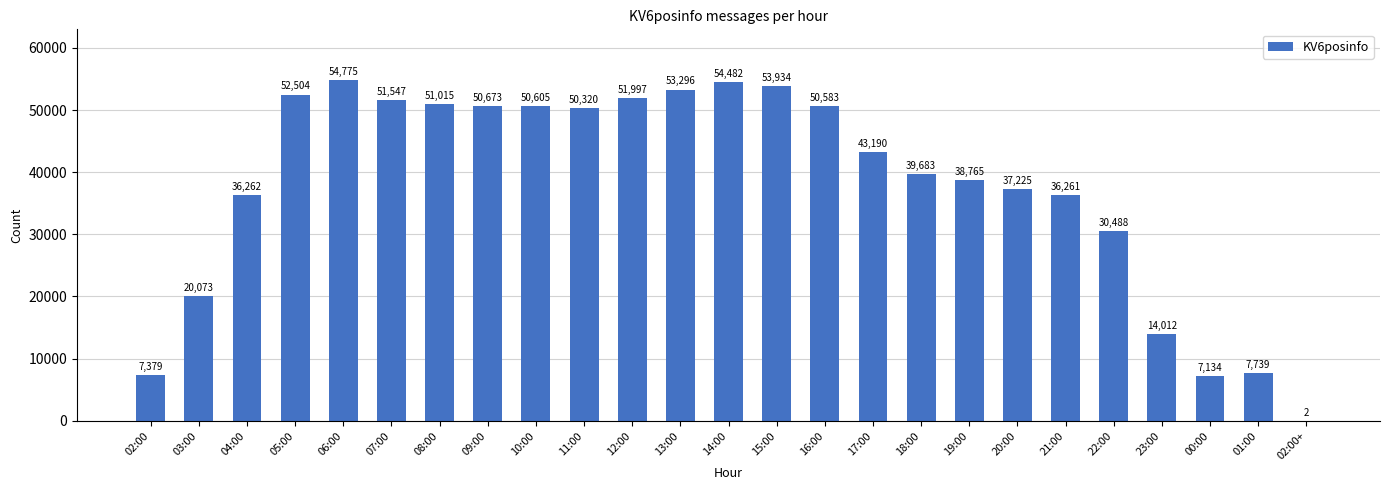

What is the change in value from 23:00 to 02:00+?

-14010